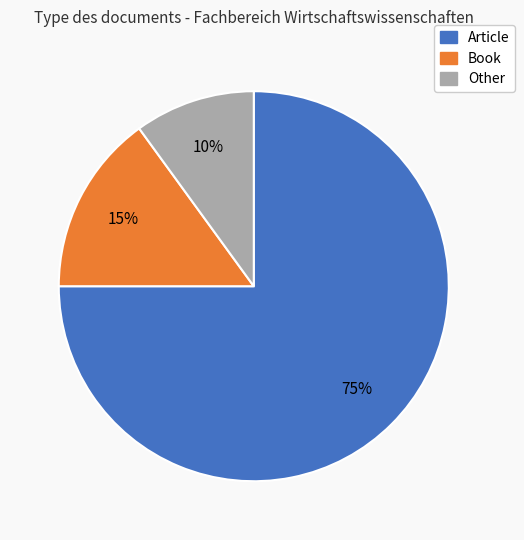

Which category has the smallest portion of the pie?

Other